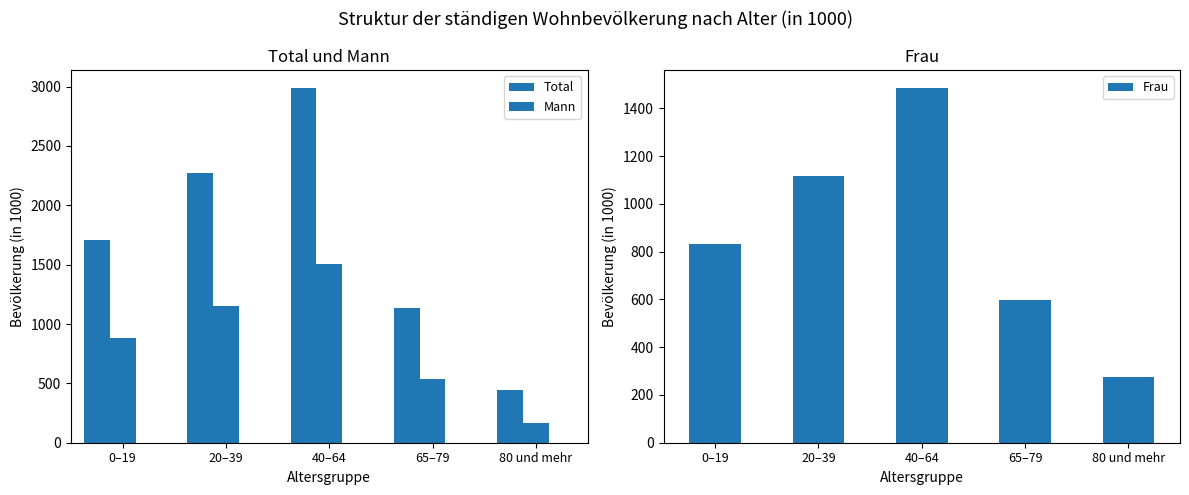

What position from the left is 0–19?

1